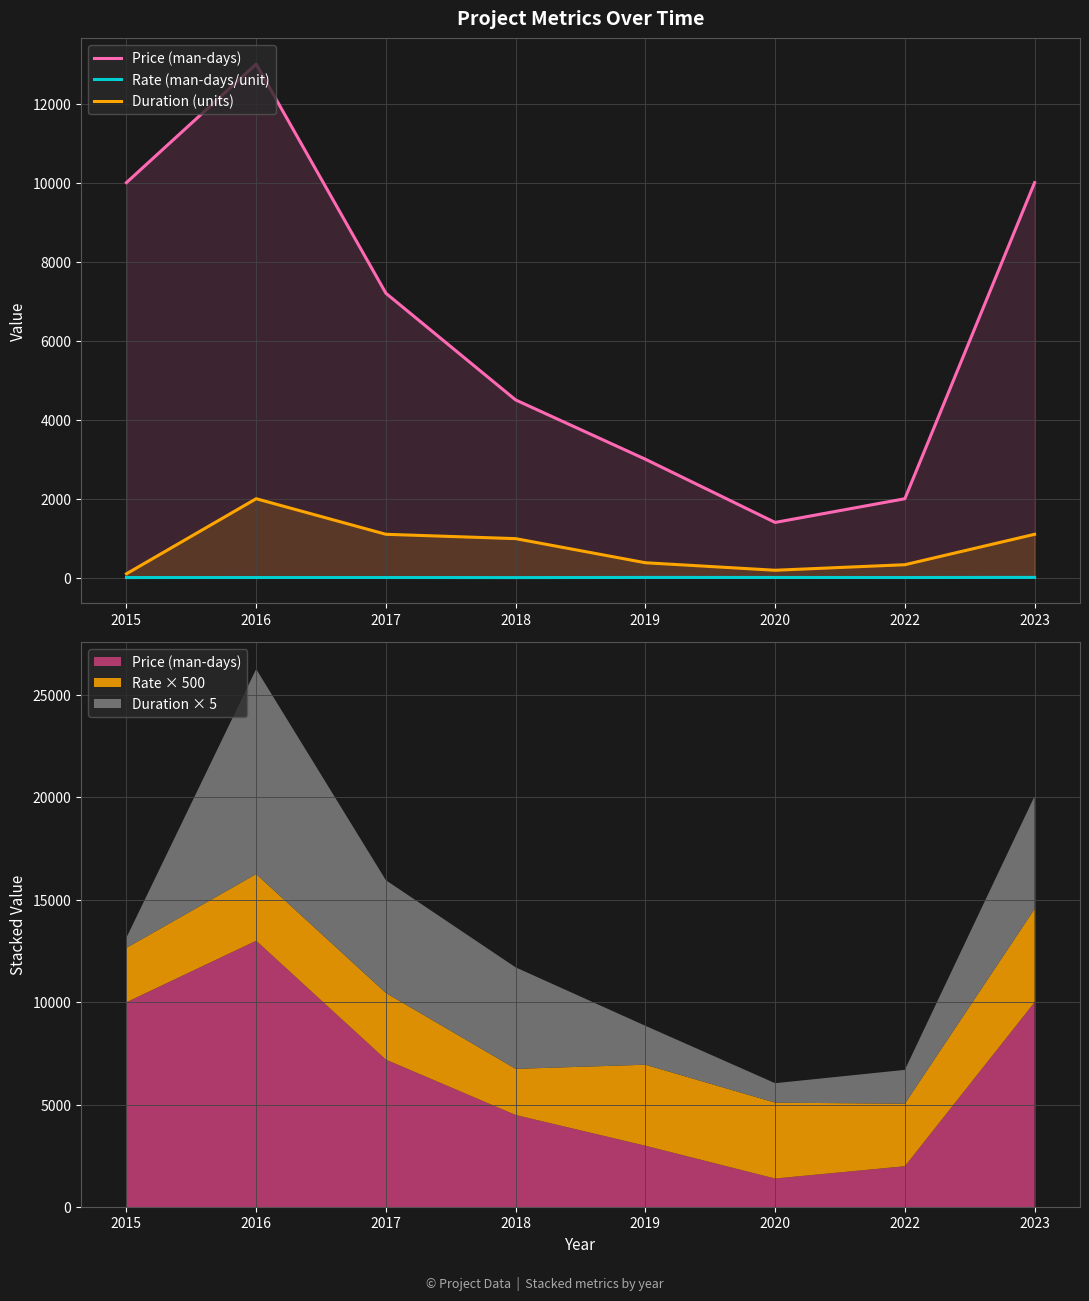

At which category is the sum across all series the highest?

2016